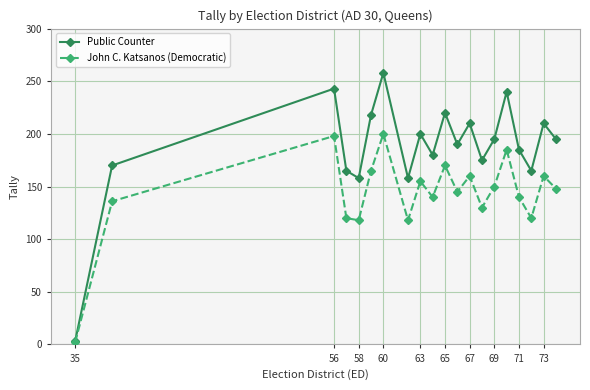

Reading left to right, transcribe all the data shown in this chart.

Public Counter: 3	170	243	165	158	218	258	158	200	180	220	190	210	175	195	240	185	165	210	195
John C. Katsanos (Democratic): 2	136	198	120	118	165	200	118	155	140	170	145	160	130	150	185	140	120	160	148